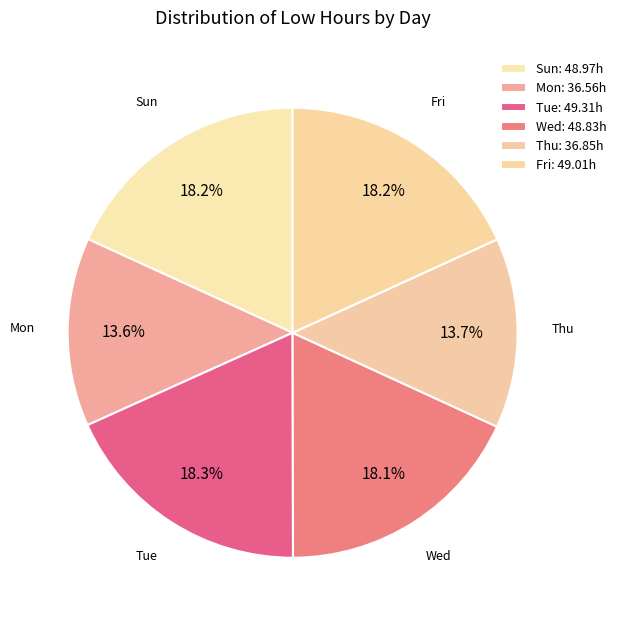

Count the number of slices in the pie.

6